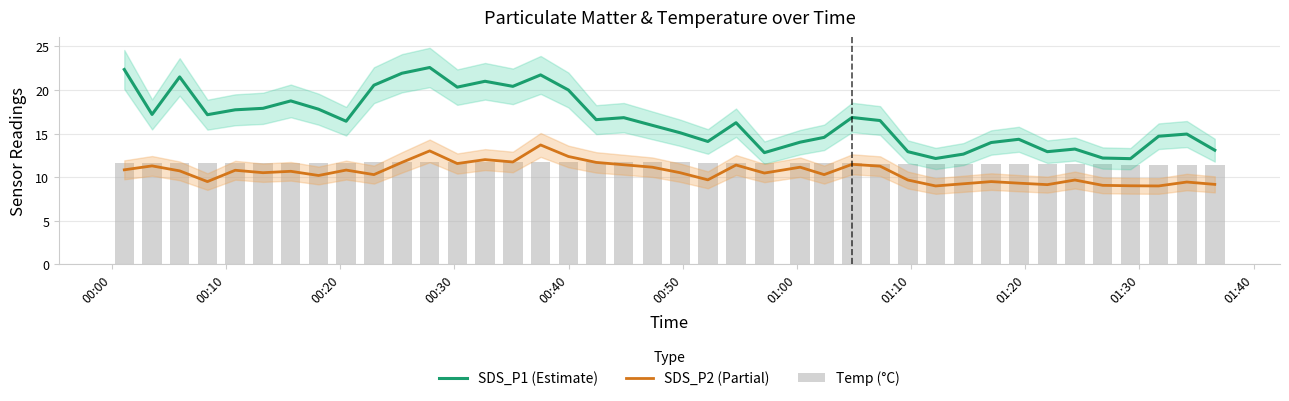

What are all the series names shown in the legend?

SDS_P1 (Estimate), SDS_P2 (Partial), Temp (°C)